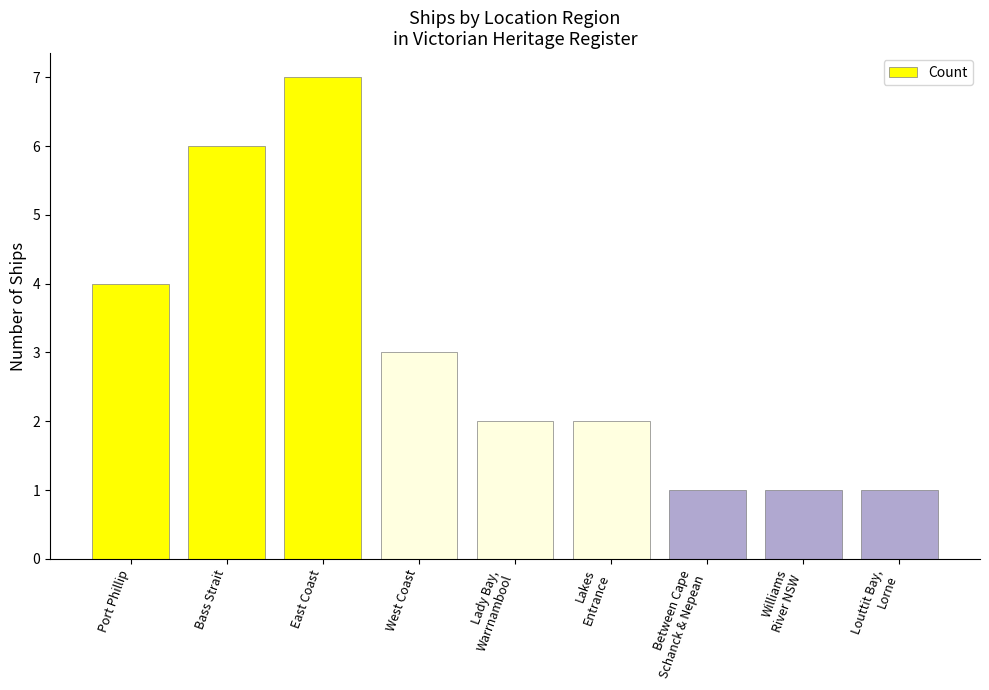

How many bars are there in total?

9